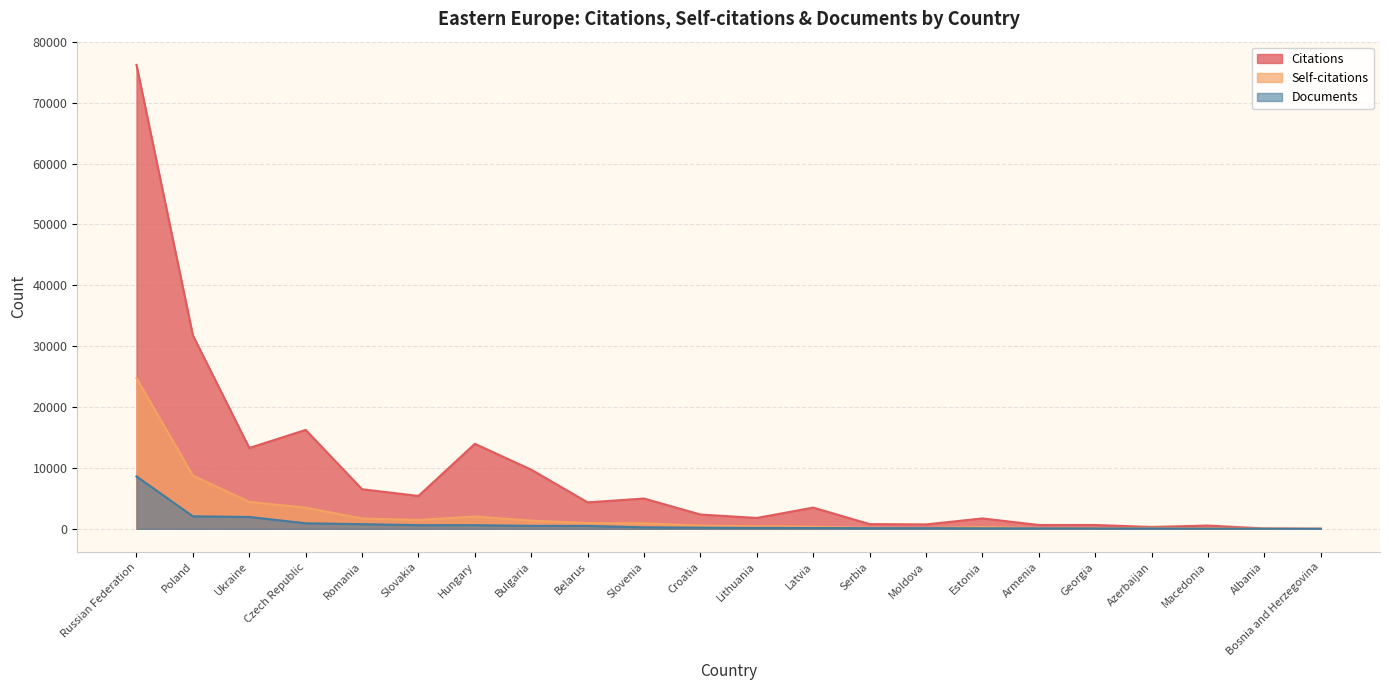

What is the spread (max minus min) of values at Latvia?

3360